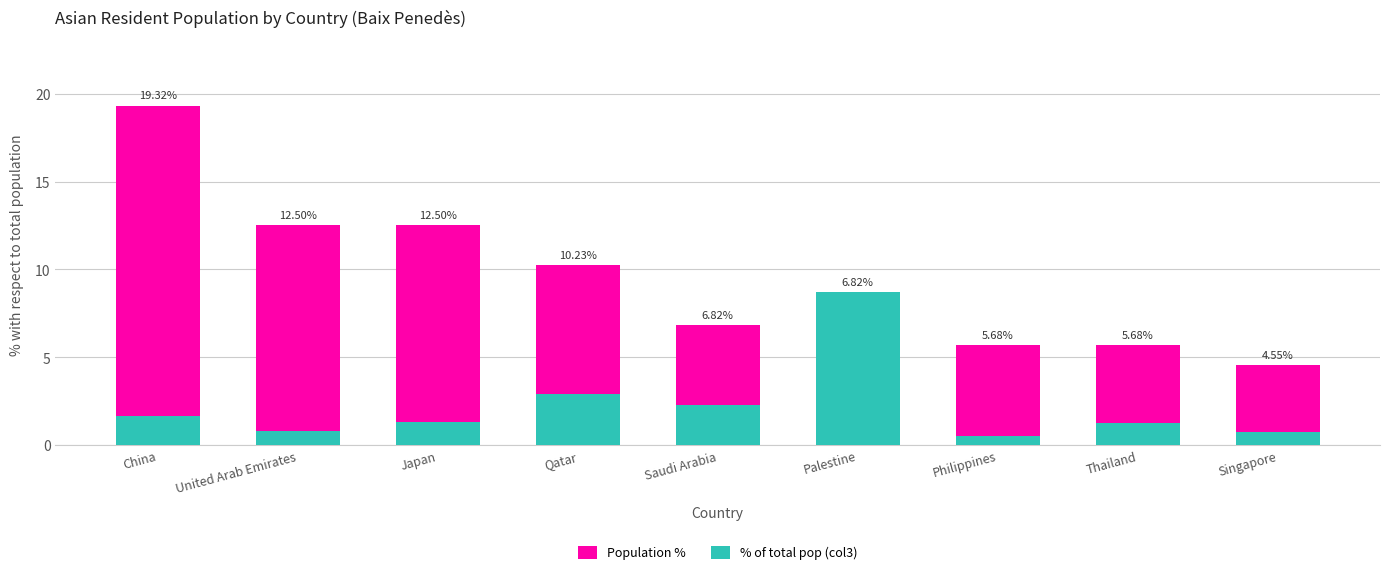

At which category is the sum across all series the highest?

China